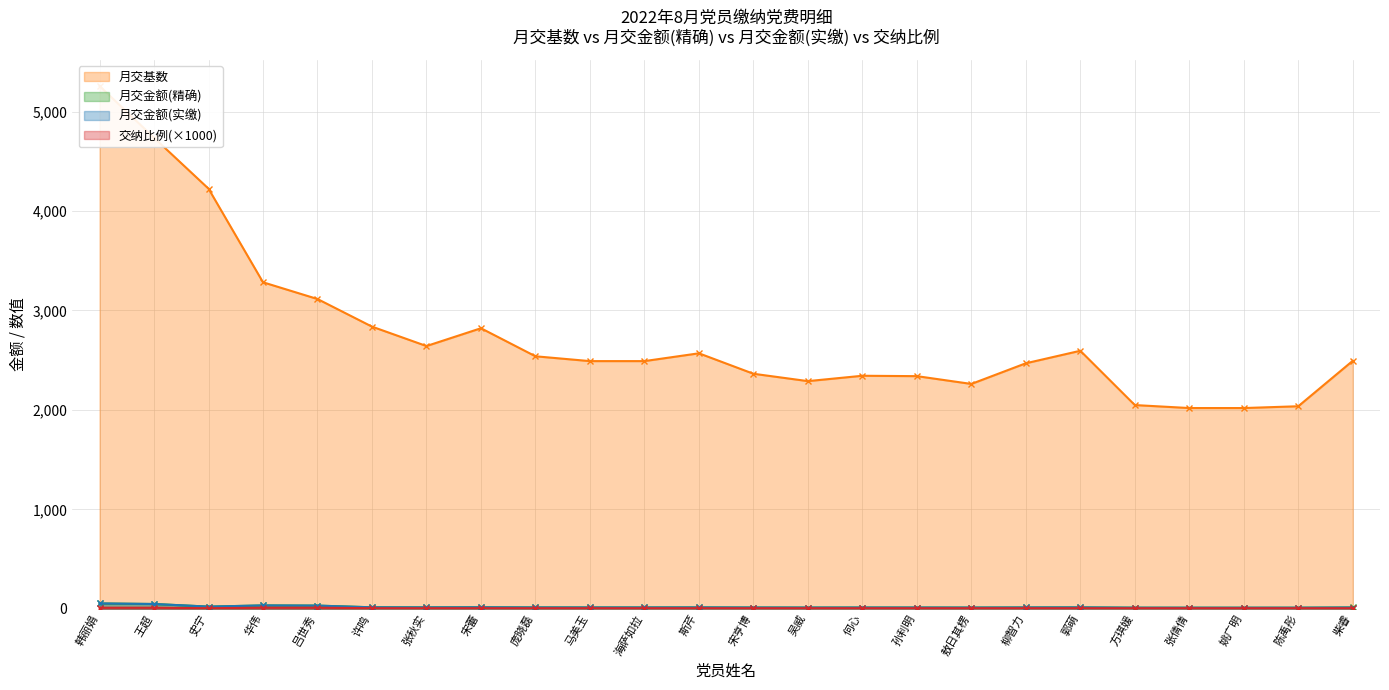

What is the minimum value shown in the chart?

5.0